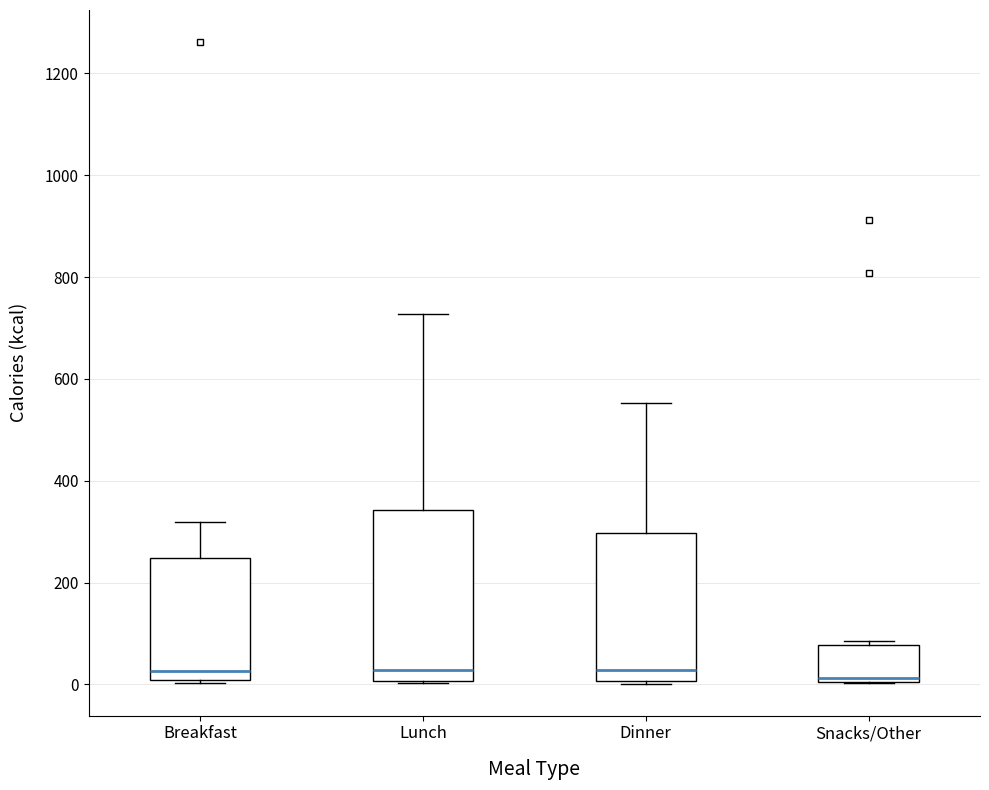

Reading left to right, read every box against the y-axis: the position of its median line, the range the box covers, and the ends of its whiskers. The values are not printed on the chart, so give them approximately, as read against the axis.

Breakfast: median 20, box 0 to 240, whiskers 0 (just below the box's lower edge) to 320
Lunch: median 20, box 0 to 340, whiskers 0 to 720
Dinner: median 20, box 0 to 300, whiskers 0 to 560
Snacks/Other: median 20, box 0 to 80, whiskers 0 to 80 (just above the box's upper edge)